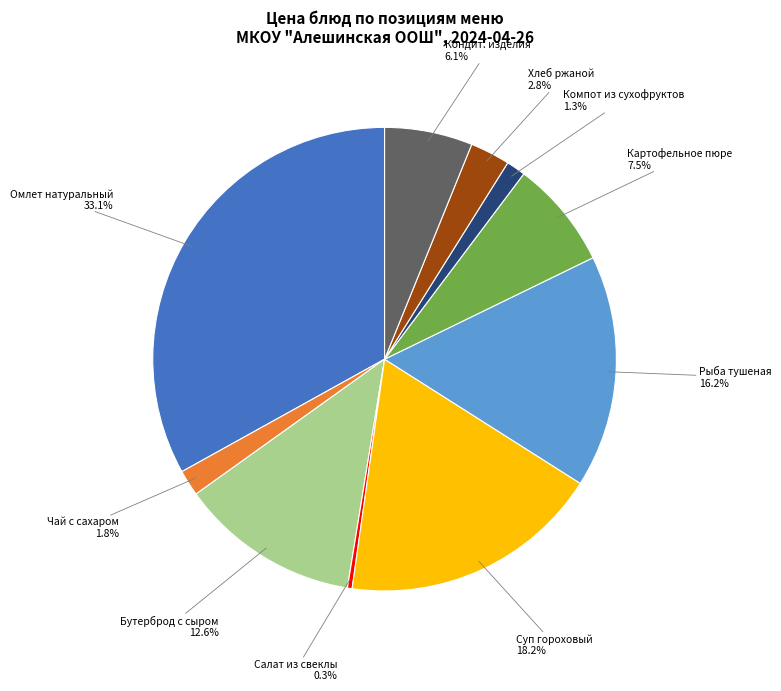

What percentage is NOT represented by Омлет натуральный?

66.9%